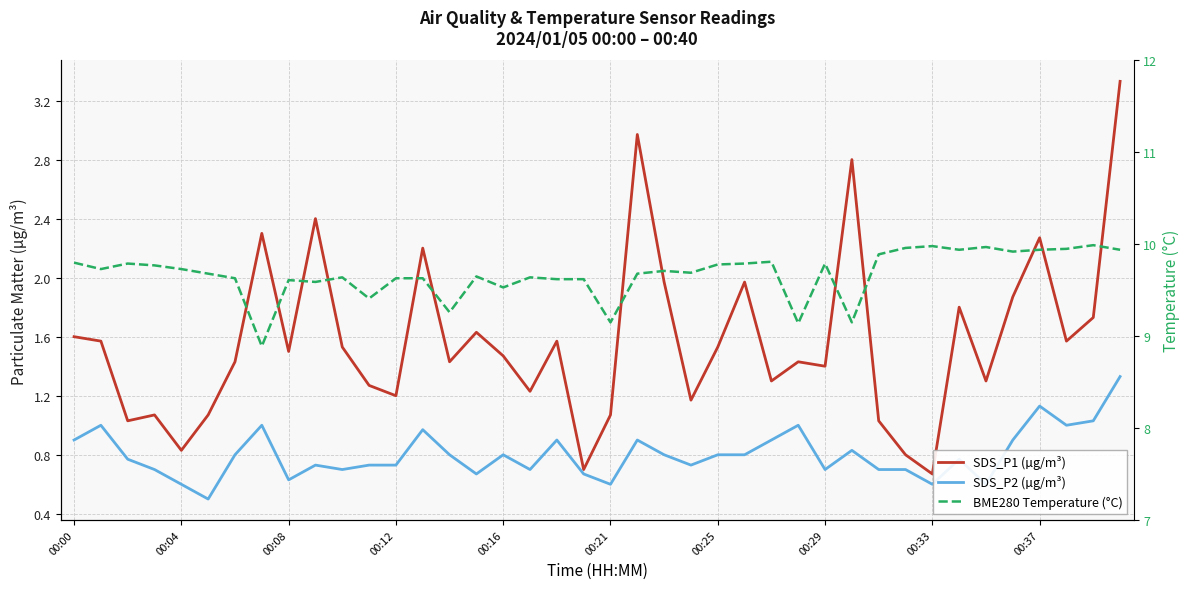

Reading left to right, extract all data points from this chart.

SDS_P1 (µg/m³): 1.6	1.6	1.0	1.1	0.8	1.1	1.4	2.3	1.5	2.4	1.5	1.3	1.2	2.2	1.4	1.6	1.5	1.2	1.6	0.7	1.1	3.0	2.0	1.2	1.5	2.0	1.3	1.4	1.4	2.8	1.0	0.8	0.7	1.8	1.3	1.9	2.3	1.6	1.7	3.3
SDS_P2 (µg/m³): 0.9	1.0	0.8	0.7	0.6	0.5	0.8	1.0	0.6	0.7	0.7	0.7	0.7	1.0	0.8	0.7	0.8	0.7	0.9	0.7	0.6	0.9	0.8	0.7	0.8	0.8	0.9	1.0	0.7	0.8	0.7	0.7	0.6	0.8	0.6	0.9	1.1	1.0	1.0	1.3
BME280 Temperature (°C): 9.8	9.7	9.8	9.8	9.7	9.7	9.6	8.9	9.6	9.6	9.6	9.4	9.6	9.6	9.3	9.7	9.5	9.6	9.6	9.6	9.2	9.7	9.7	9.7	9.8	9.8	9.8	9.1	9.8	9.2	9.9	10.0	10.0	9.9	10.0	9.9	9.9	9.9	10.0	9.9